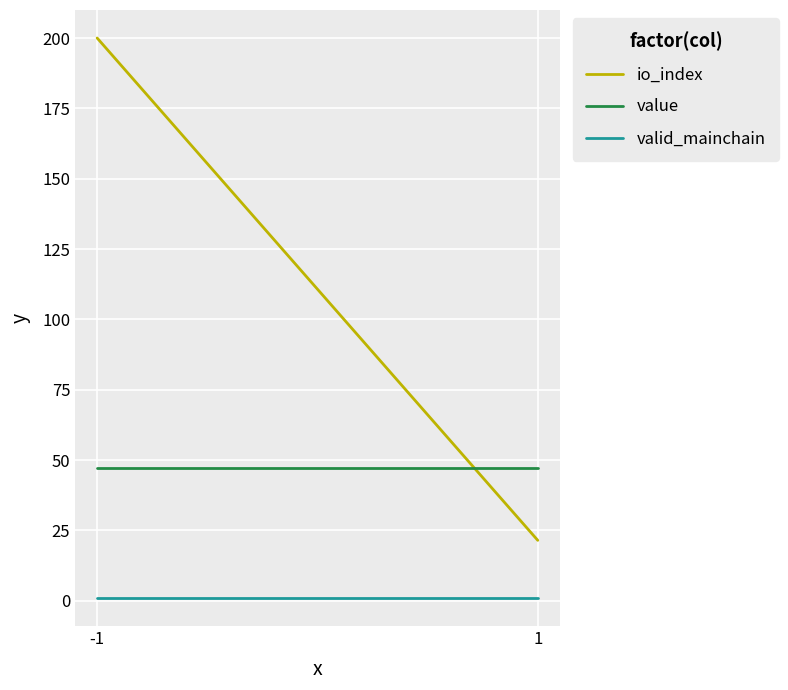

Which has a higher value, -1 or 1?

-1